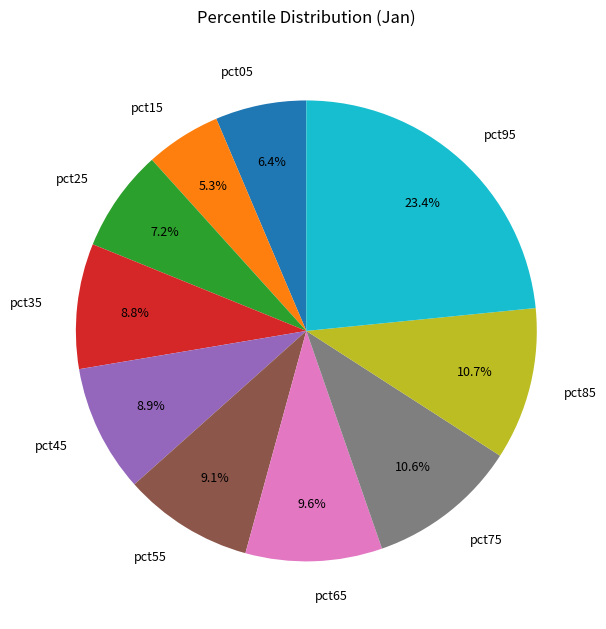

To the nearest percent, what is the combined percentage of pct55 and pct75?

20%